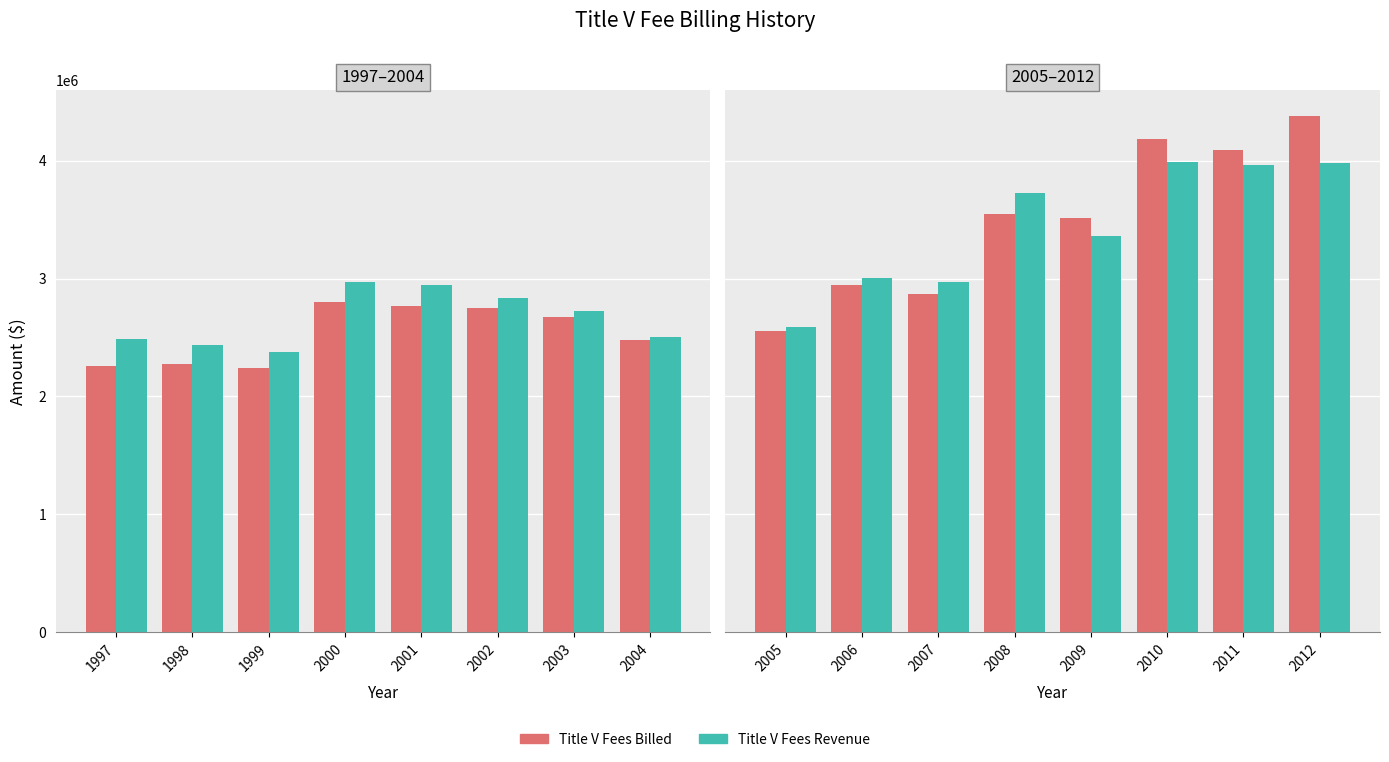

How many distinct data groups are displayed?

2